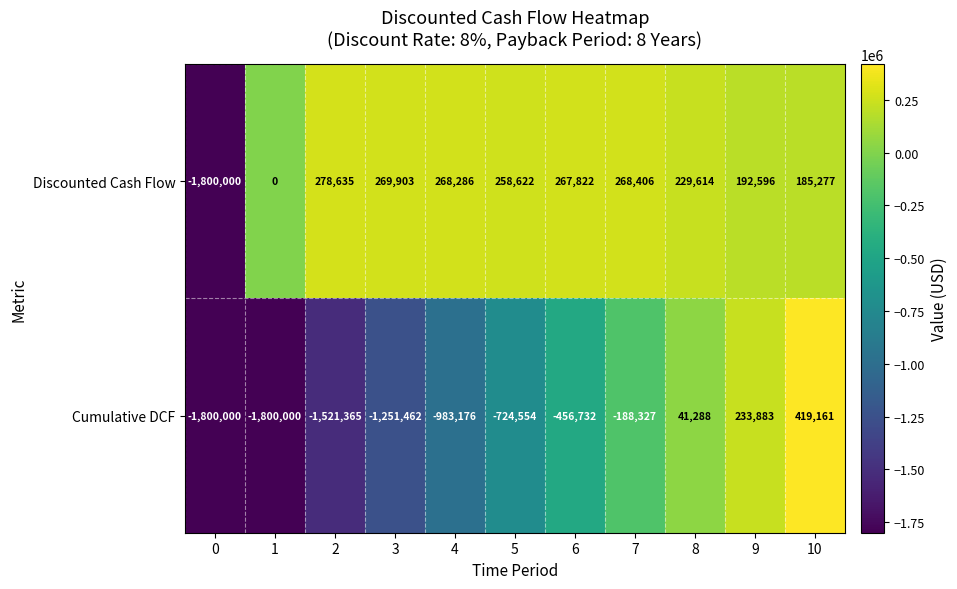

True or false: Cumulative DCF has a value of -1521365 at 2.

True